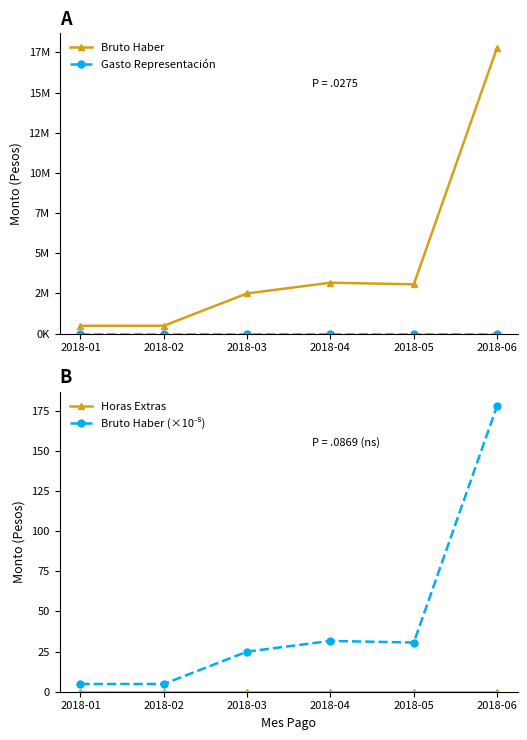

True or false: Horas Extras and Bruto Haber (×10⁻⁵) cross at least once.

False